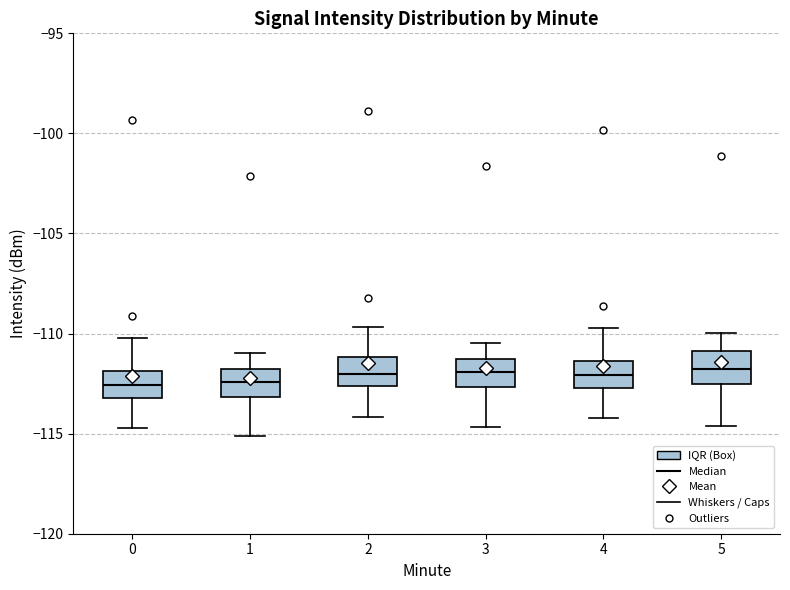

Reading left to right, read every box against the y-axis: the position of its median line, the range the box covers, and the ends of its whiskers. The values are not printed on the chart, so give them approximately, as read against the axis.

0: median -112.5, box -113.0 to -112.0, whiskers -114.5 to -110.0
1: median -112.5, box -113.0 to -112.0, whiskers -115.0 to -111.0
2: median -112.0, box -112.5 to -111.0, whiskers -114.0 to -109.5
3: median -112.0, box -112.5 to -111.5, whiskers -114.5 to -110.5
4: median -112.0, box -112.5 to -111.5, whiskers -114.0 to -109.5
5: median -111.5, box -112.5 to -111.0, whiskers -114.5 to -110.0